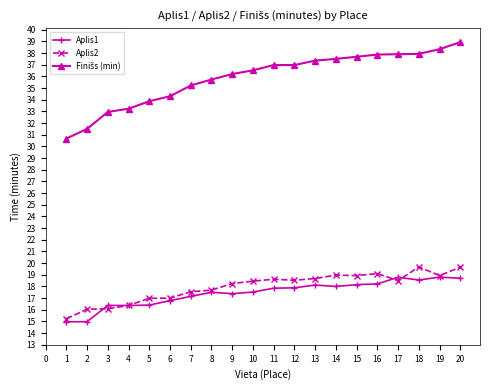

What is the total value across all series at 2?

62.5